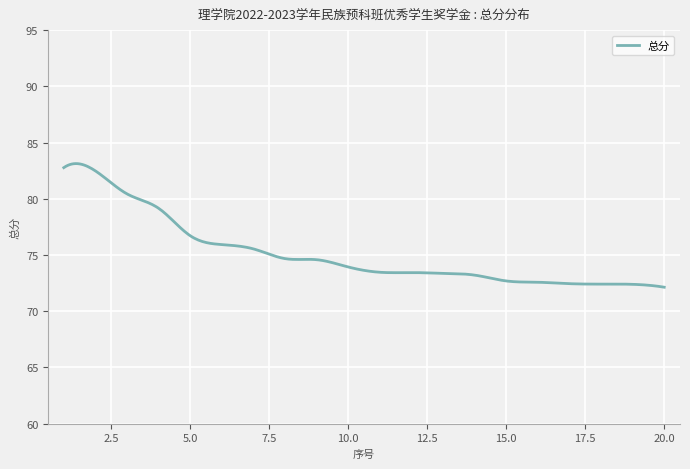

What is the maximum value shown in the chart?

83.1